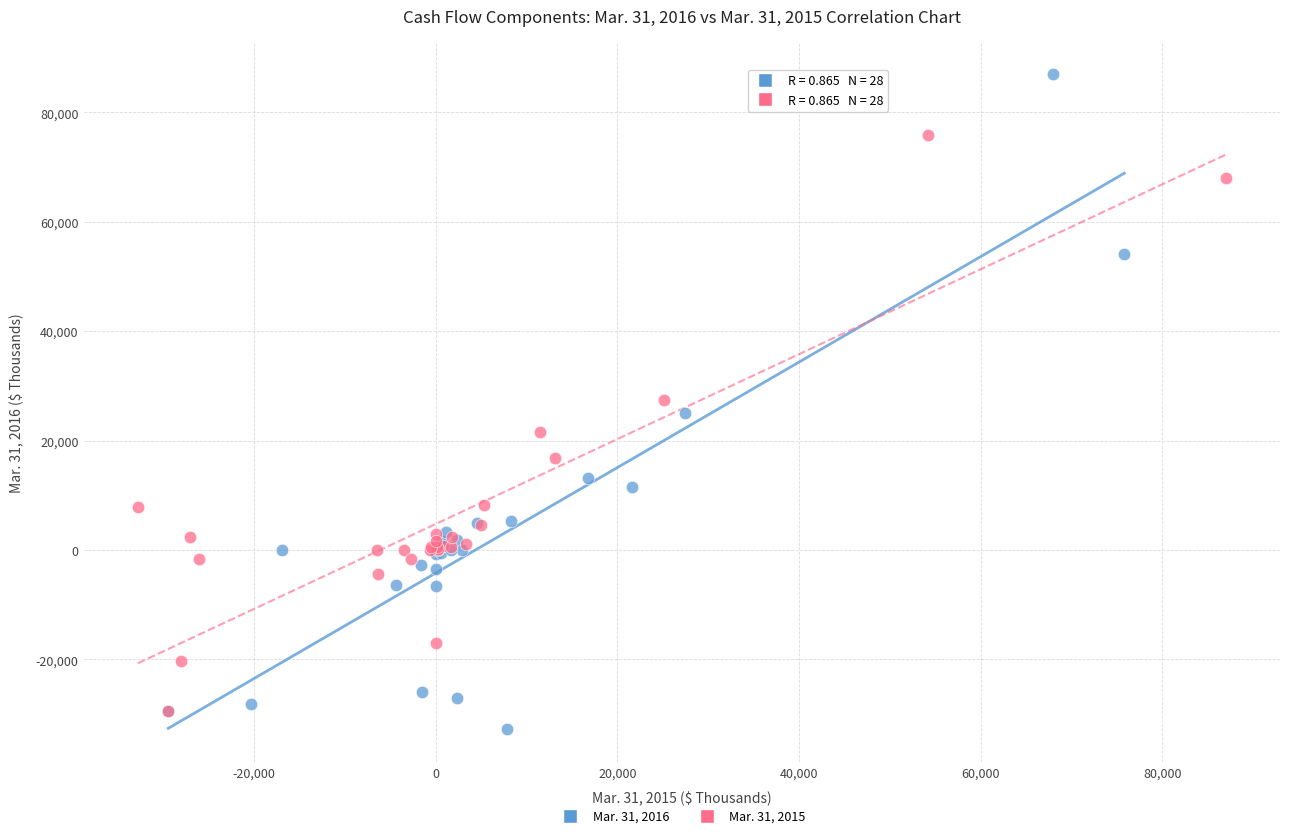

Which series reaches the maximum Y coordinate?

Mar. 31, 2016